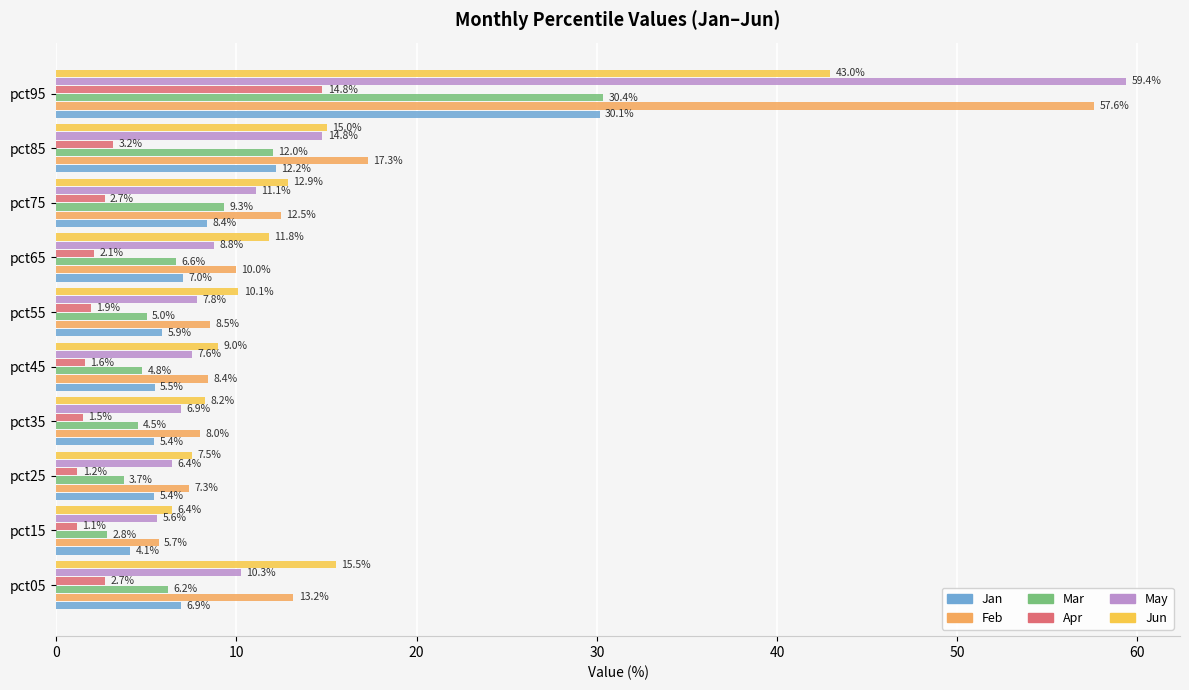

Which series has the largest range (max minus min)?

May